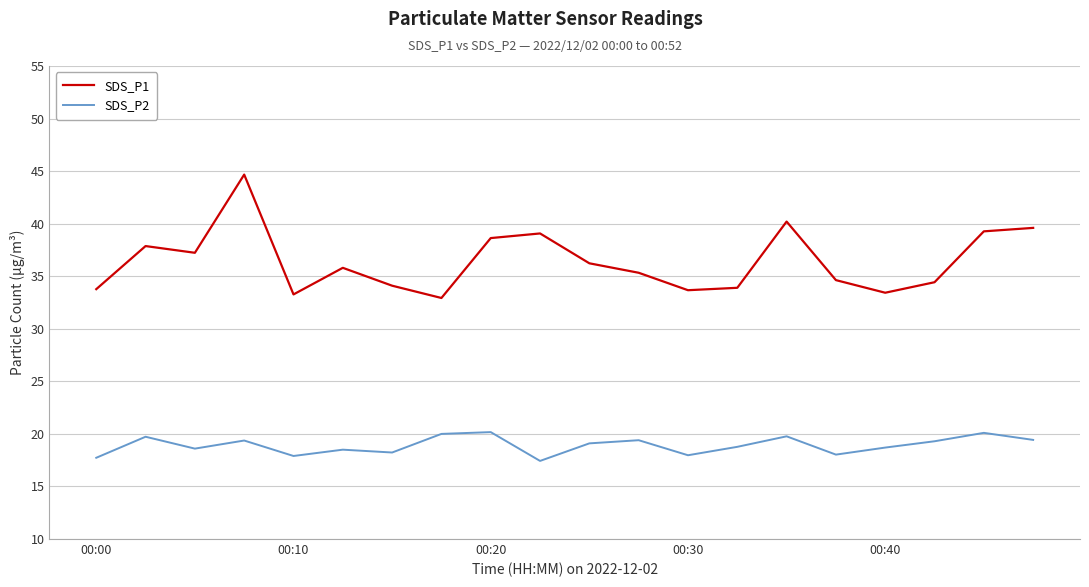

List the series in order of their overall mean, highest first.

SDS_P1, SDS_P2